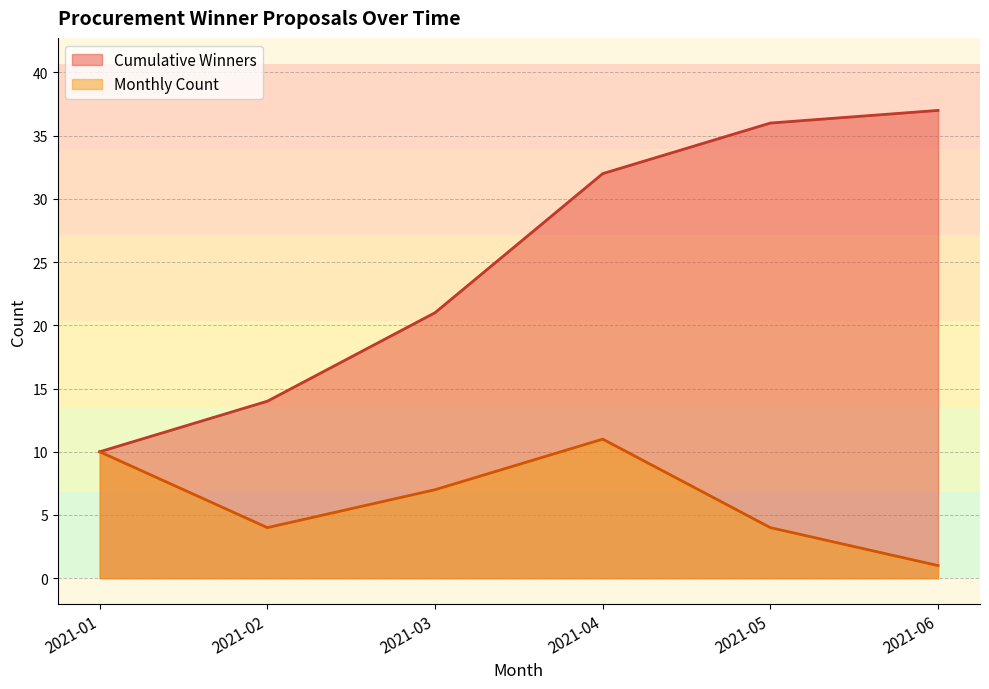

Read the Monthly Count value at 2021-02-15.

5